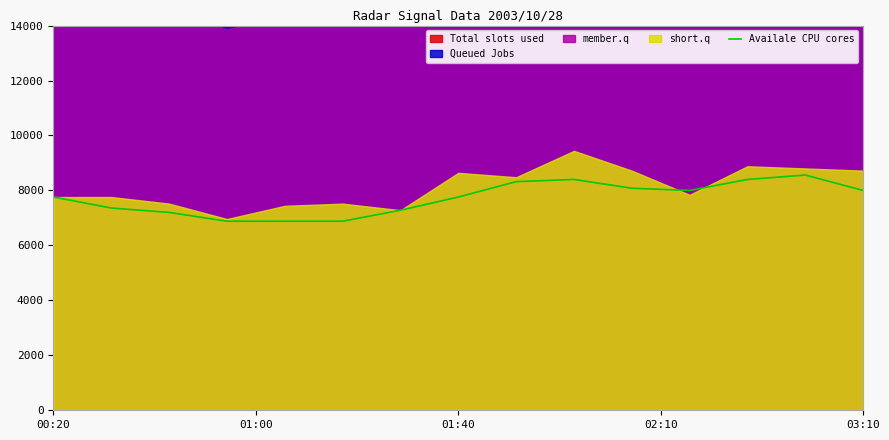

At which label is the value closest to 7720?

00:20